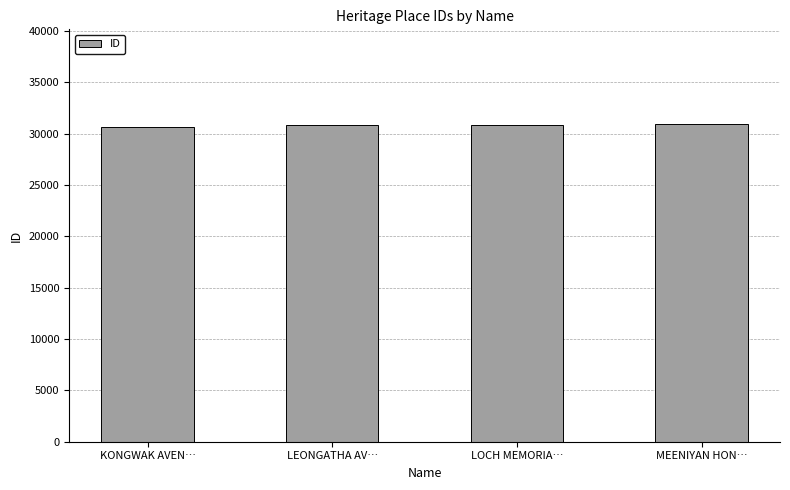

How many bars are there in total?

4